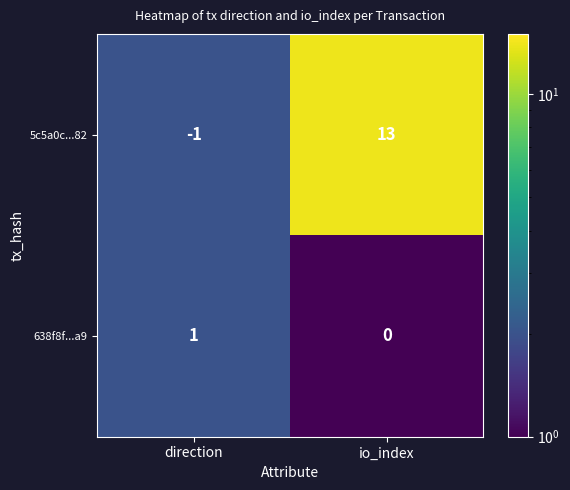

Which series has the largest range (max minus min)?

5c5a0c...82